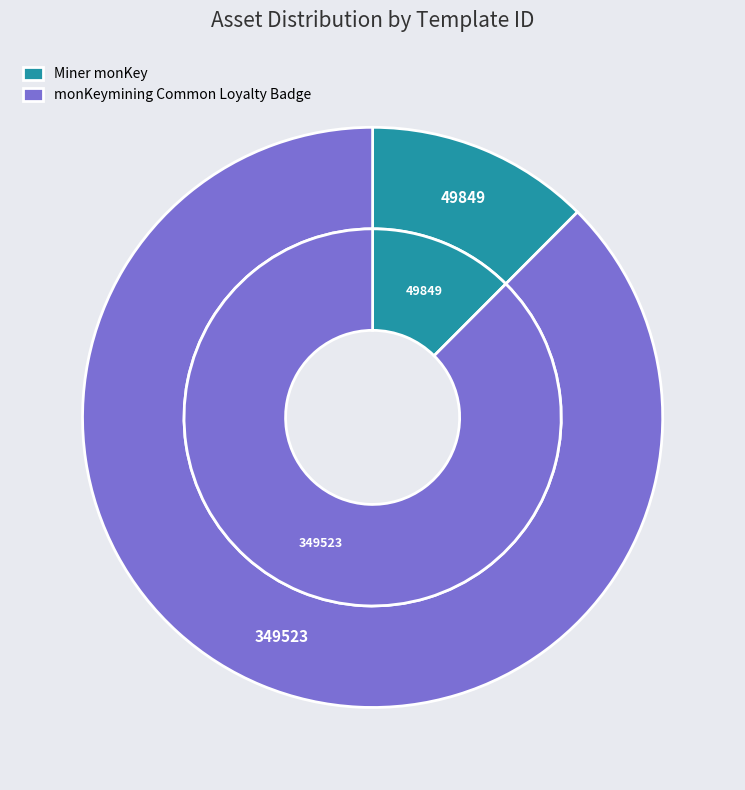

How many slices are in this pie chart?

2